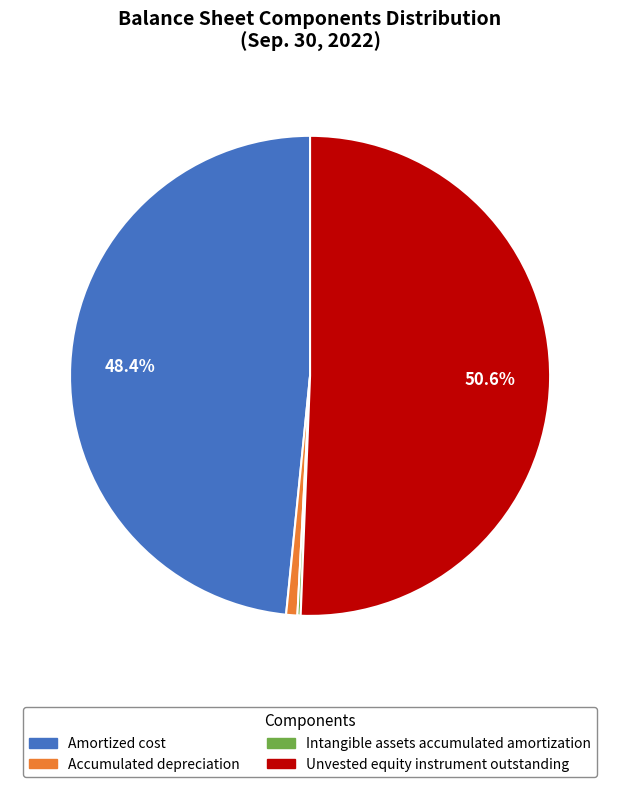

Is it true that Accumulated depreciation is 11% of the pie?

False